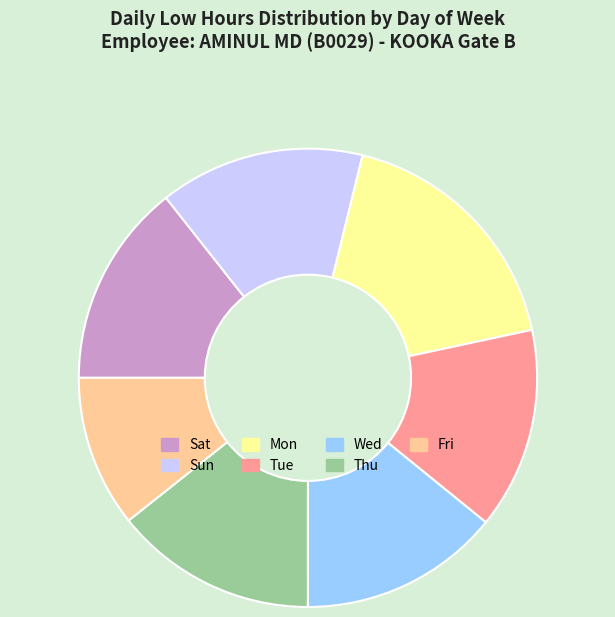

Does Mon account for over 50% of the chart?

No